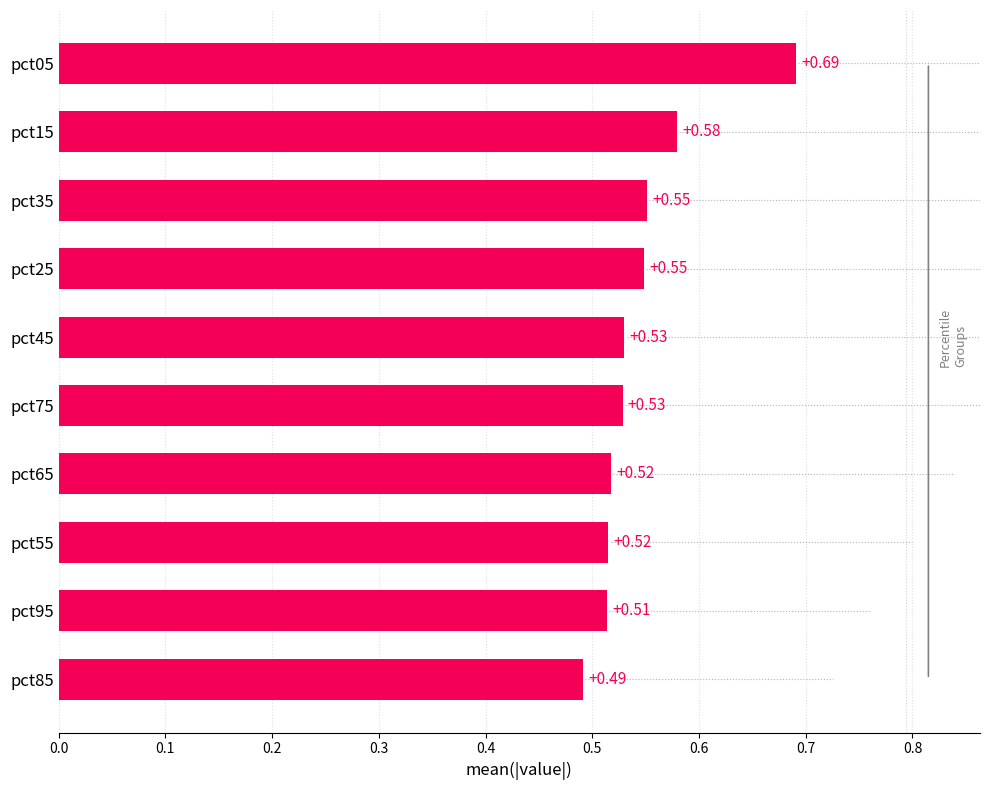

Which has a higher value, pct85 or pct55?

pct55